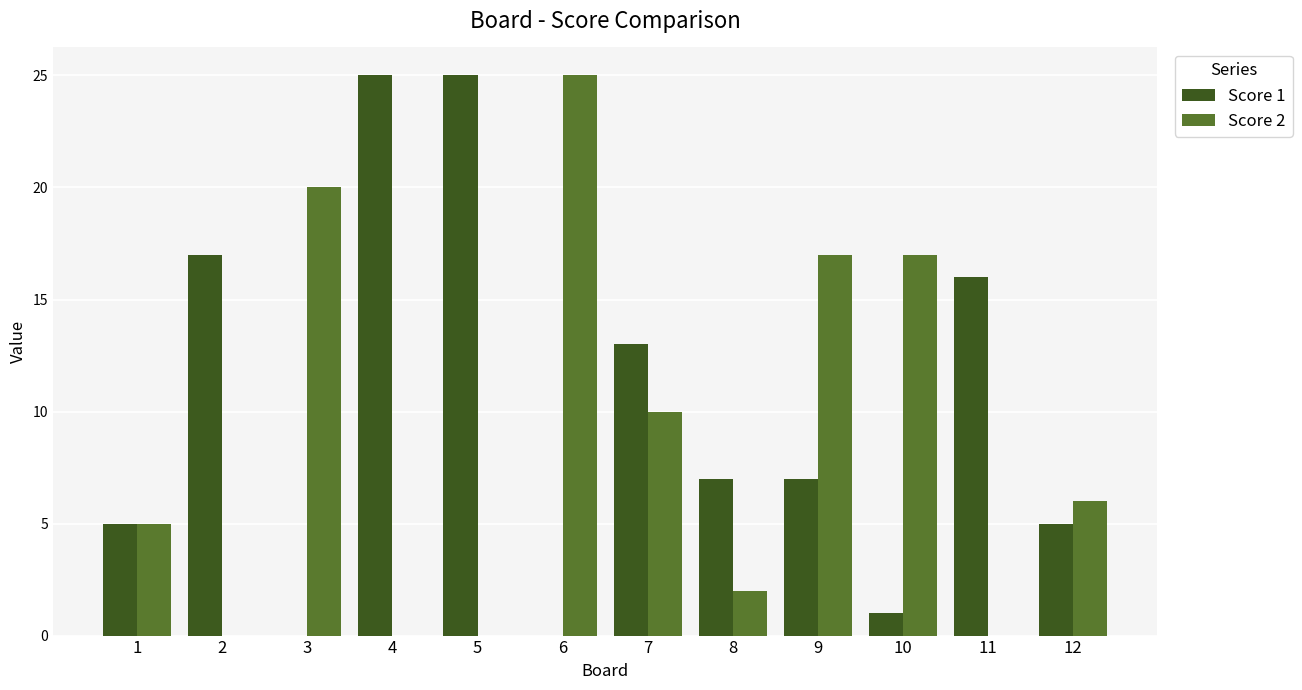

Does the chart contain stacked bars?

No